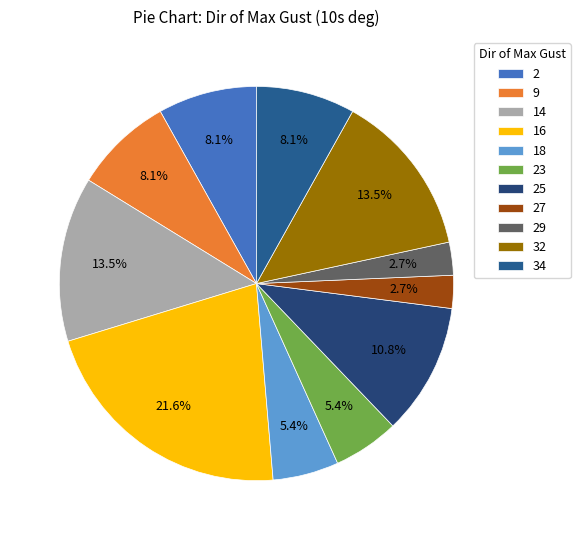

The 9 slice represents 8% of the pie. True or false?

True